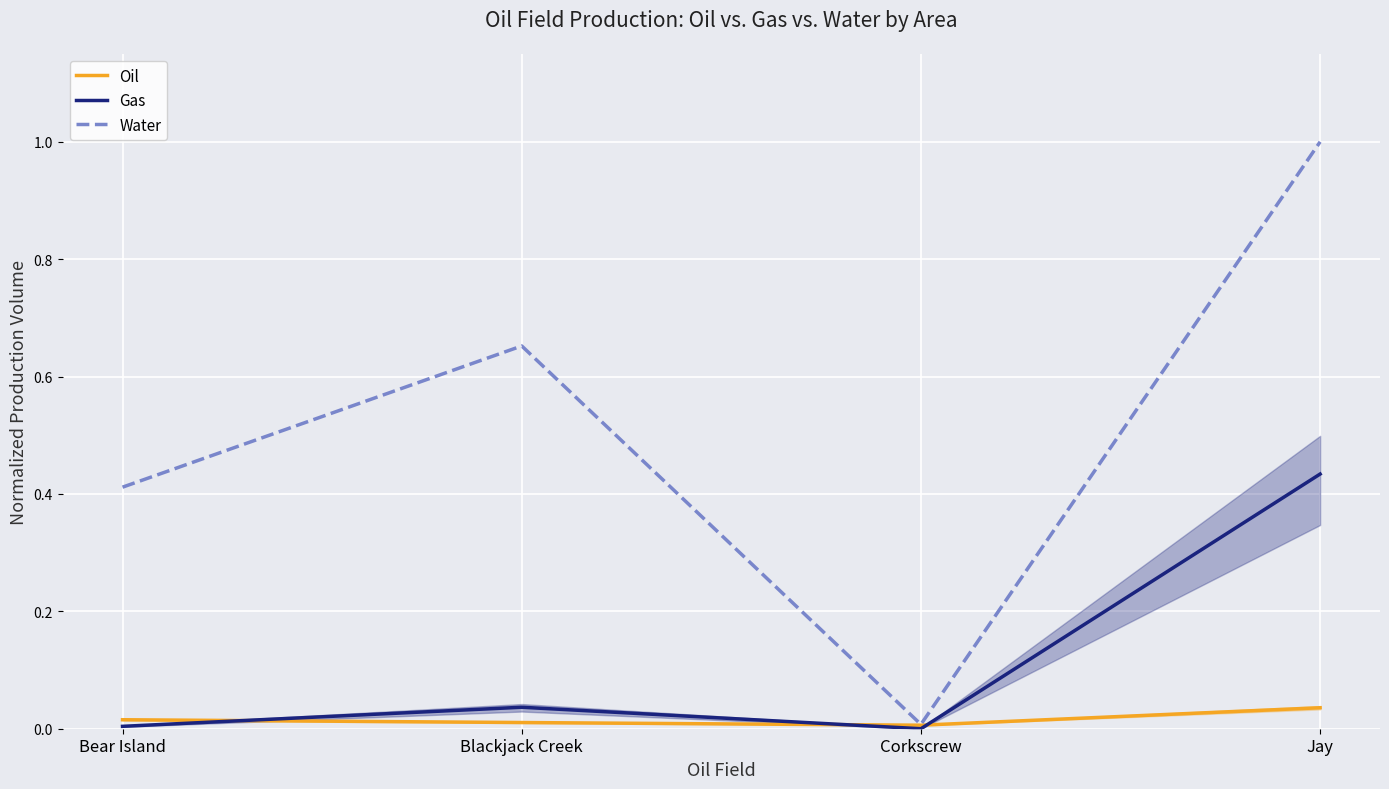

Between Bear Island and Corkscrew, which series saw the biggest shift?

Water